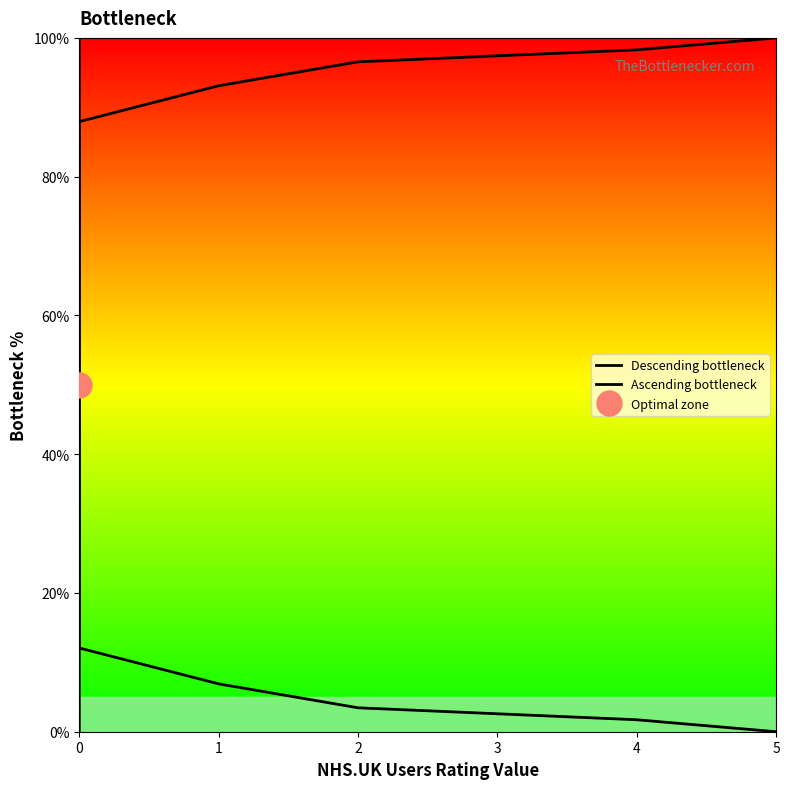

What is the maximum value for Descending bottleneck?

100.0